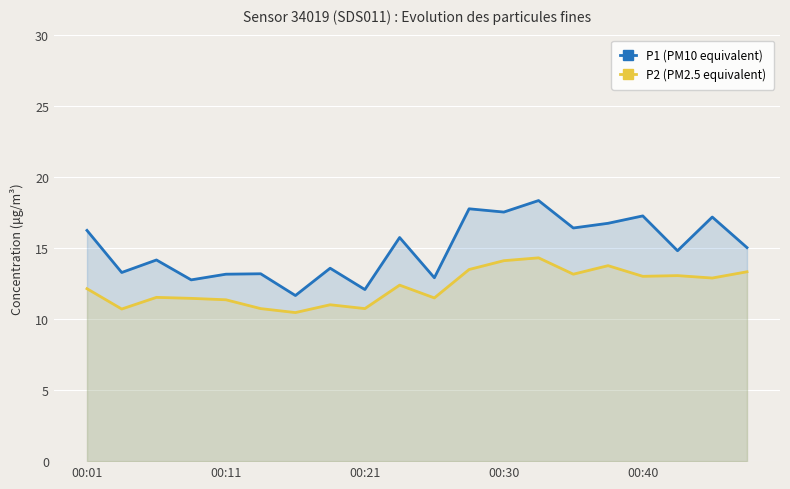

Is it true that P1 equals 13.2 at 5?

True